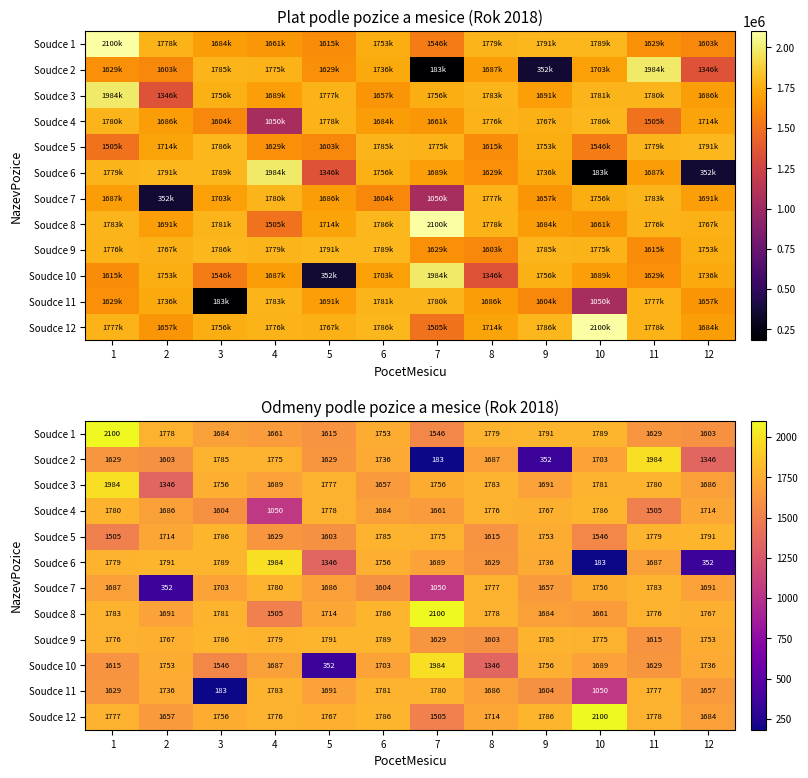

What is the lowest value of the Soudce 9 series?

1602.7